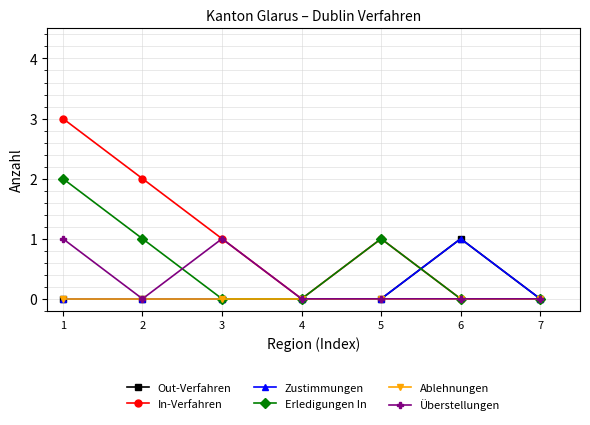

Between which two adjacent categories do Erledigungen In and Zustimmungen first intersect?

5 and 6